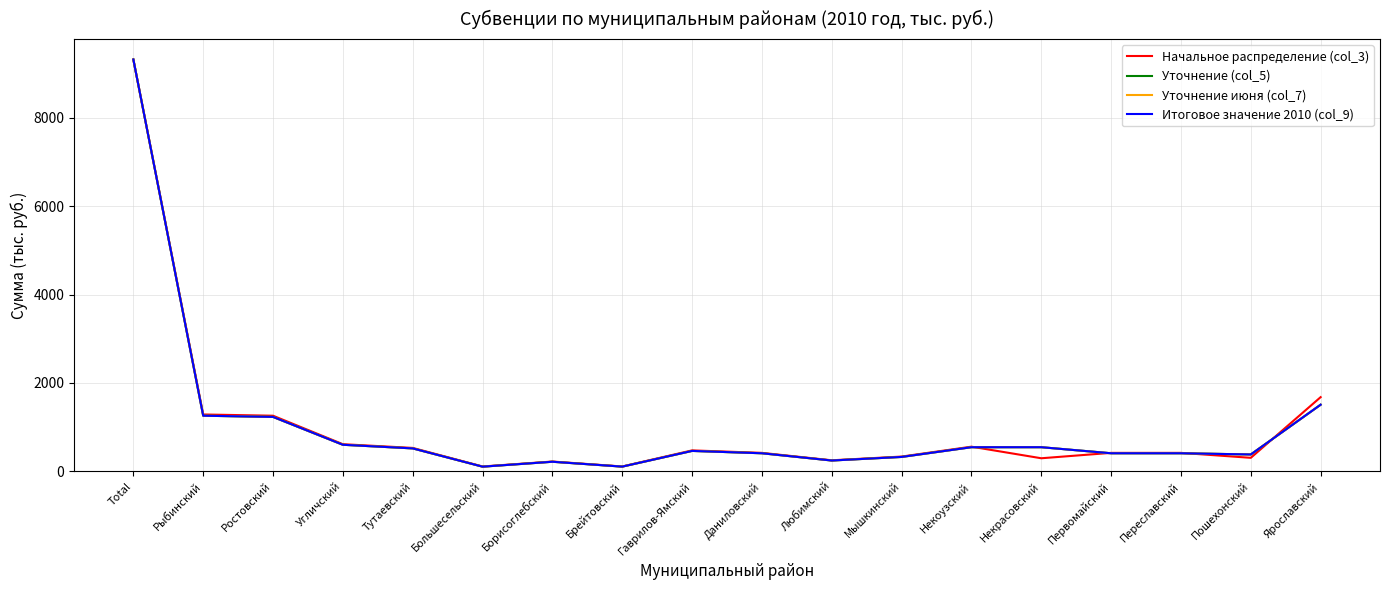

At which category is the sum across all series the highest?

Total